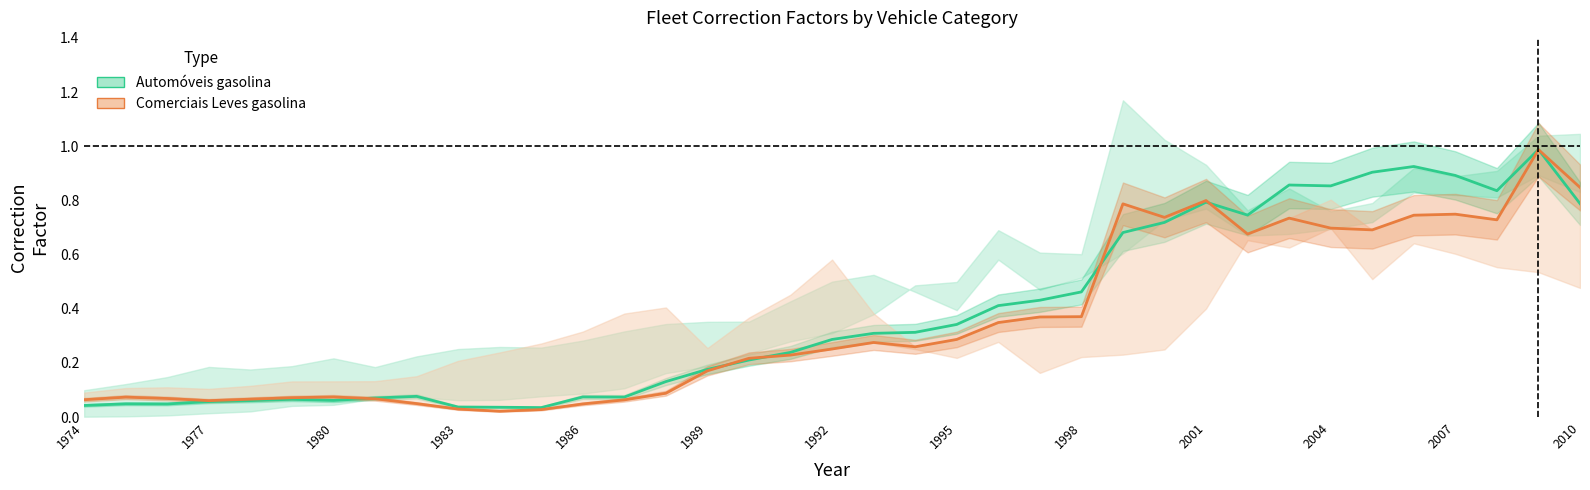

Does the chart display data point markers on the line(s)?

No